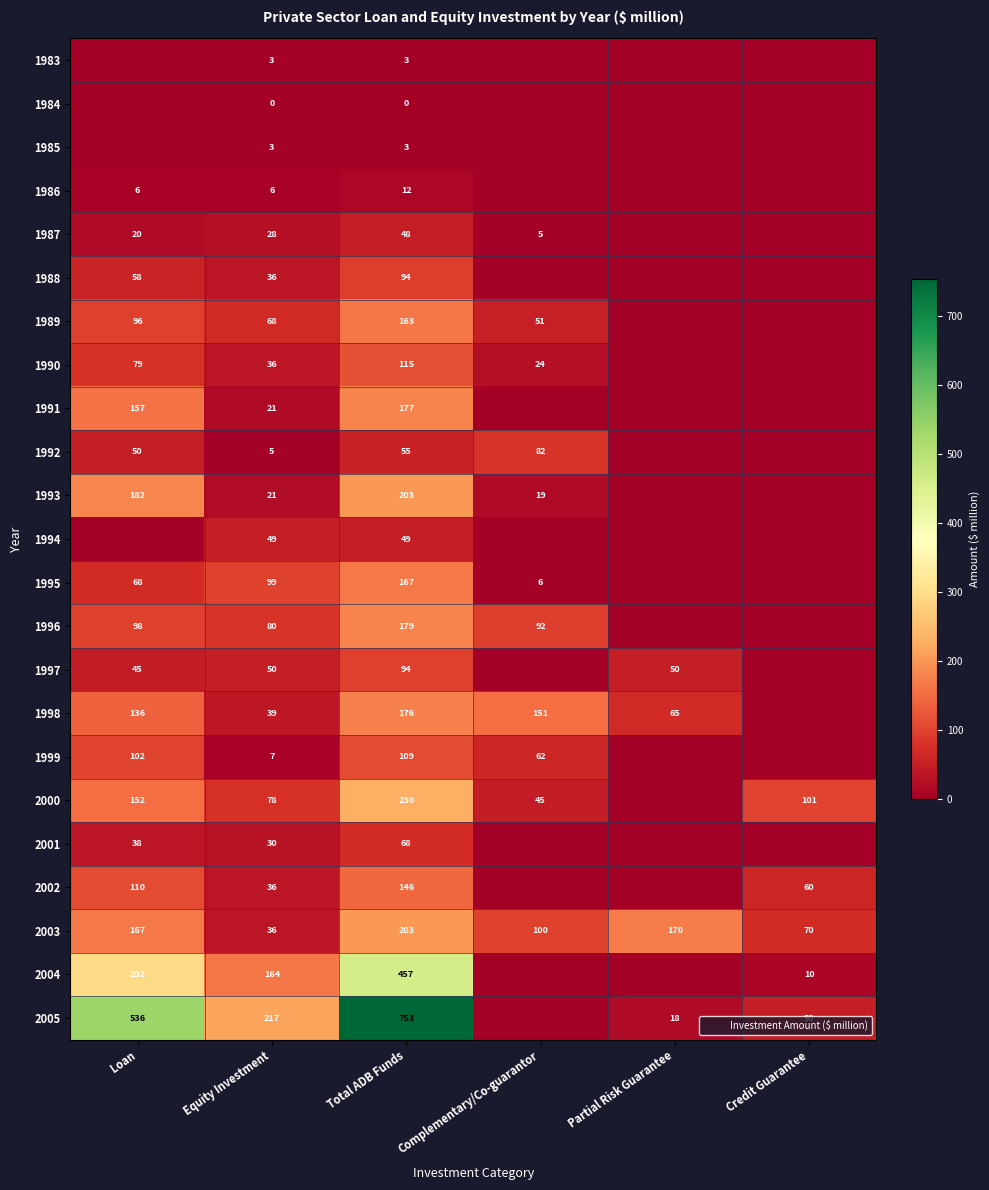

True or false: 1989 has a value of 163.3 at Total ADB Funds.

True